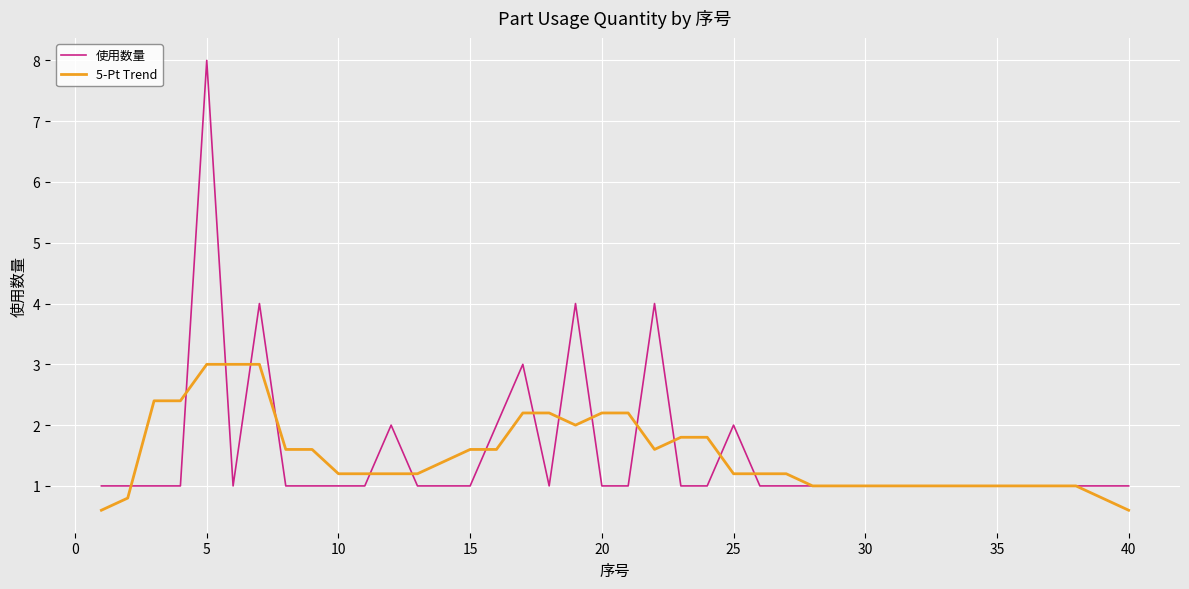

List the series in order of their peak value, highest first.

使用数量, 5-Pt Trend